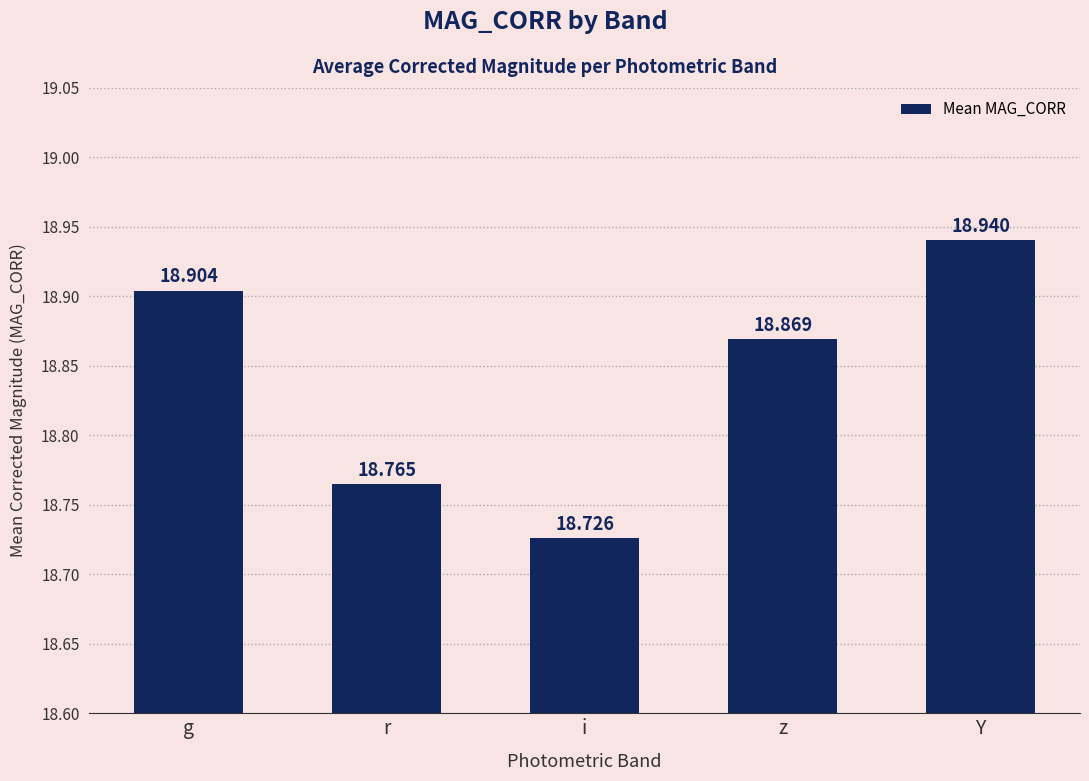

How many bars are there in total?

5